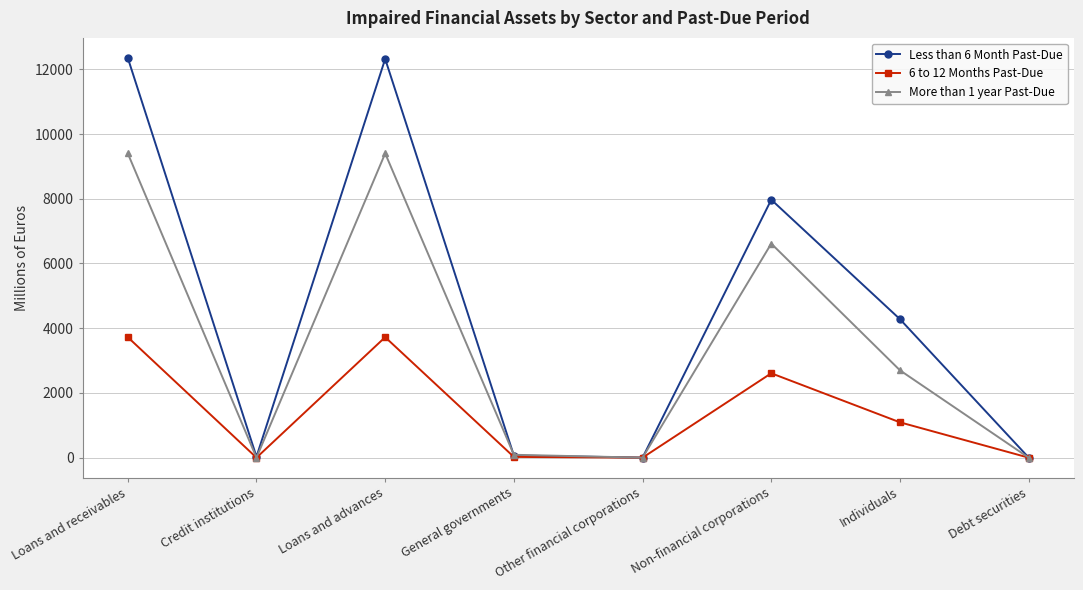

What is the minimum value for Less than 6 Month Past-Due?

2